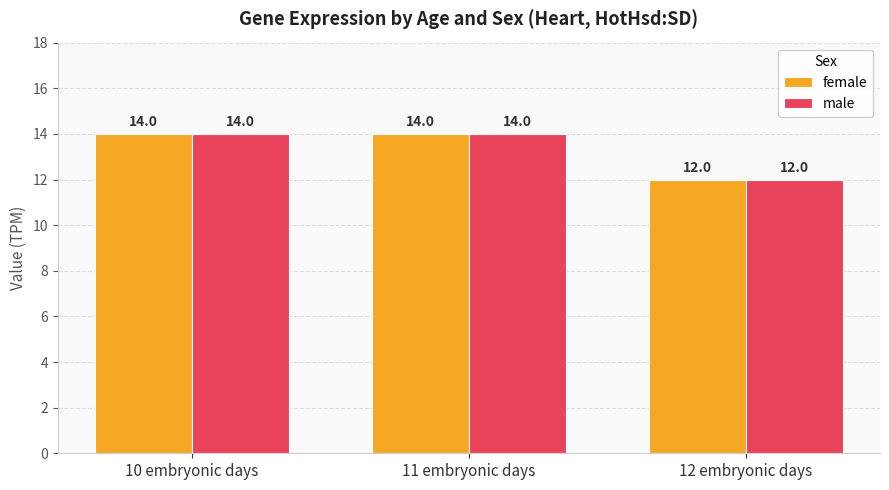

Is the value of male at 12 embryonic days greater than the value of female at 10 embryonic days?

No